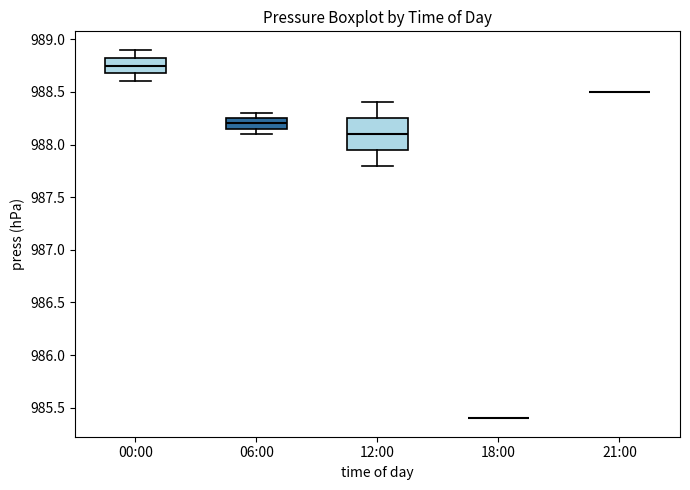

Reading left to right, read every box against the y-axis: the position of its median line, the range the box covers, and the ends of its whiskers. The values are not printed on the chart, so give them approximately, as read against the axis.

00:00: median 988.75, box 988.70 to 988.85, whiskers 988.60 to 988.90
06:00: median 988.20, box 988.15 to 988.25, whiskers 988.10 to 988.30
12:00: median 988.10, box 987.95 to 988.25, whiskers 987.80 to 988.40
18:00: box collapsed to a line at 985.40, whiskers 985.40 to 985.40
21:00: box collapsed to a line at 988.50, whiskers 988.50 to 988.50